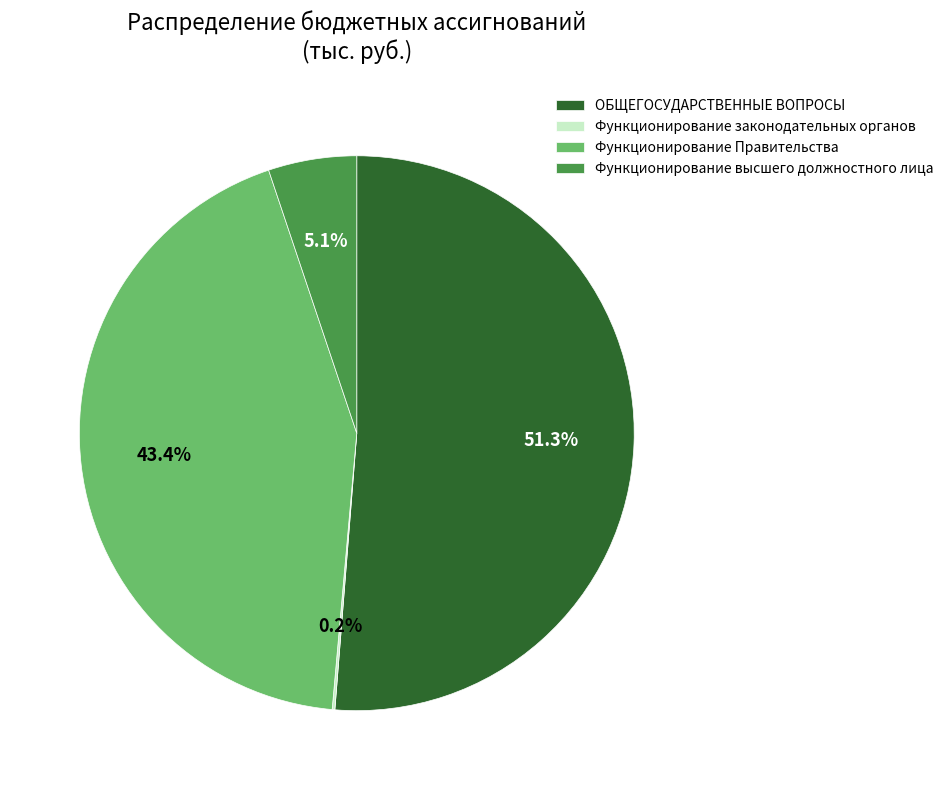

Which has a higher value, Функционирование высшего должностного лица or ОБЩЕГОСУДАРСТВЕННЫЕ ВОПРОСЫ?

ОБЩЕГОСУДАРСТВЕННЫЕ ВОПРОСЫ